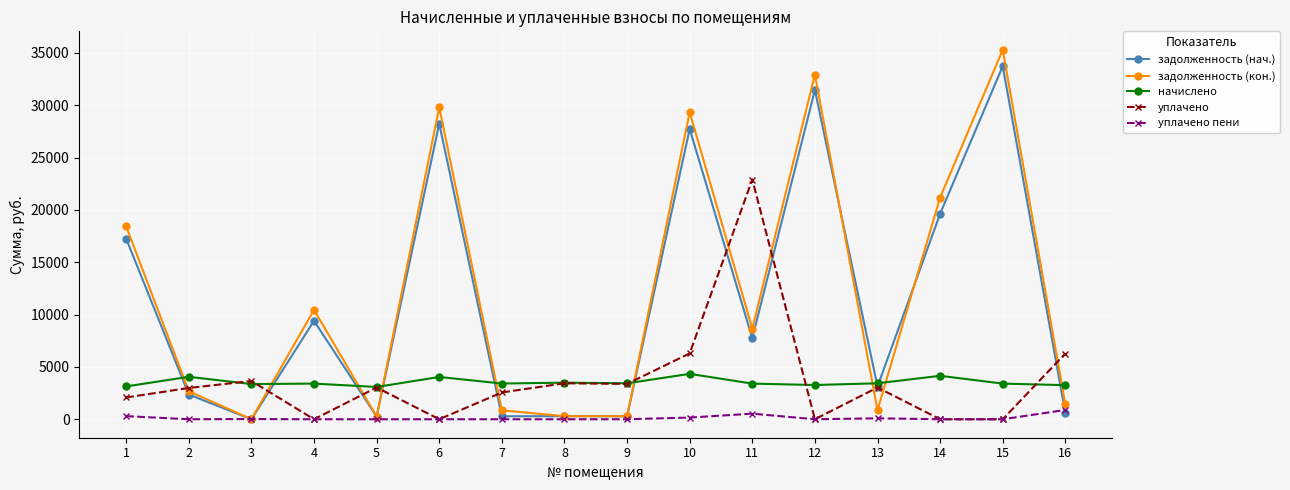

Is the value of уплачено пени at 4 greater than the value of начислено at 9?

No